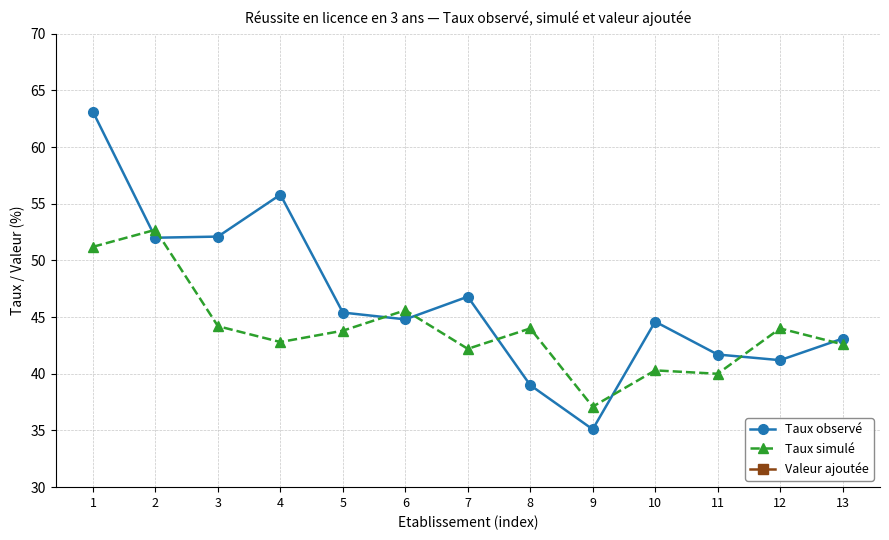

Which series has the largest total across all categories?

Taux observé